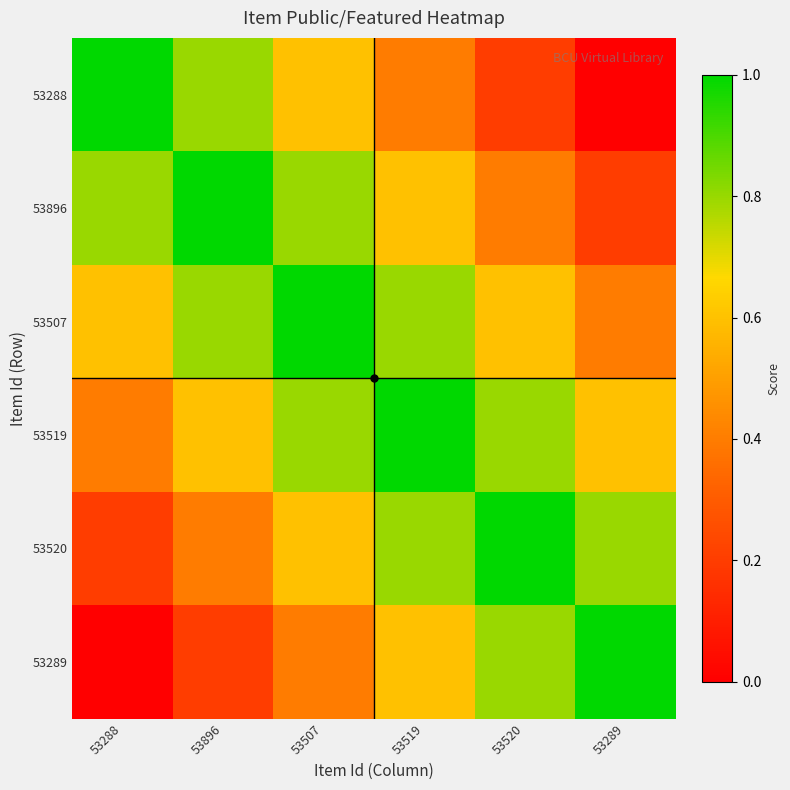

Between 53519 and 53507, which is larger?

53507